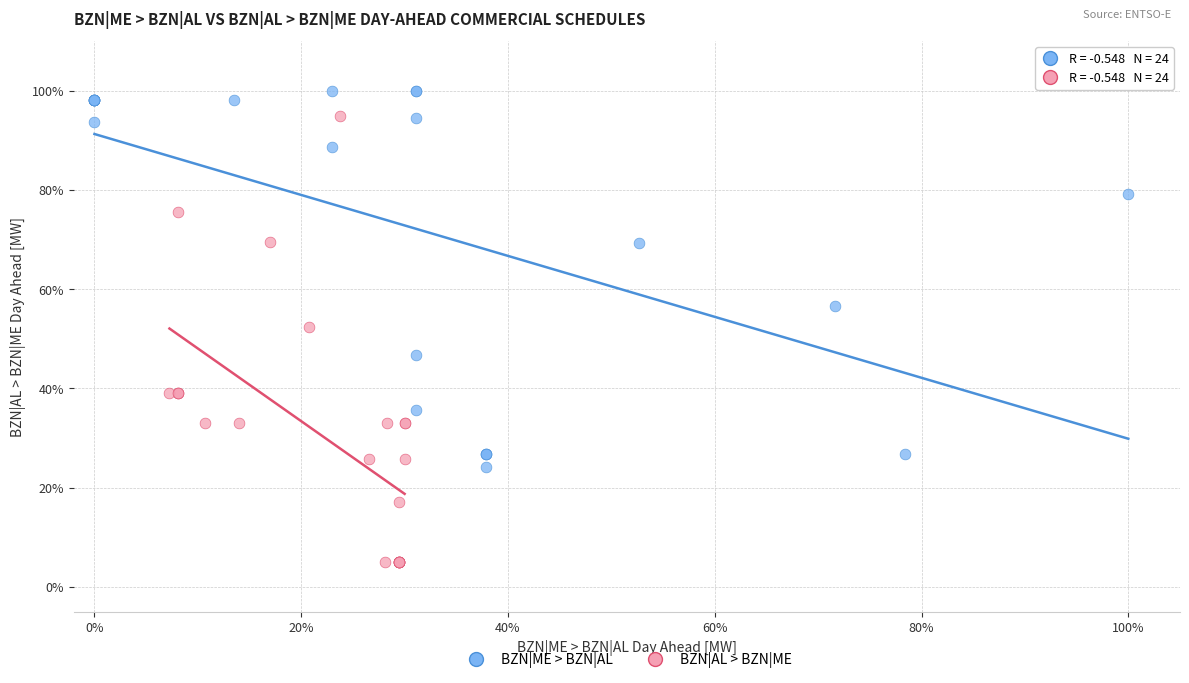

What are all the series names shown in the legend?

BZN|ME > BZN|AL, BZN|AL > BZN|ME